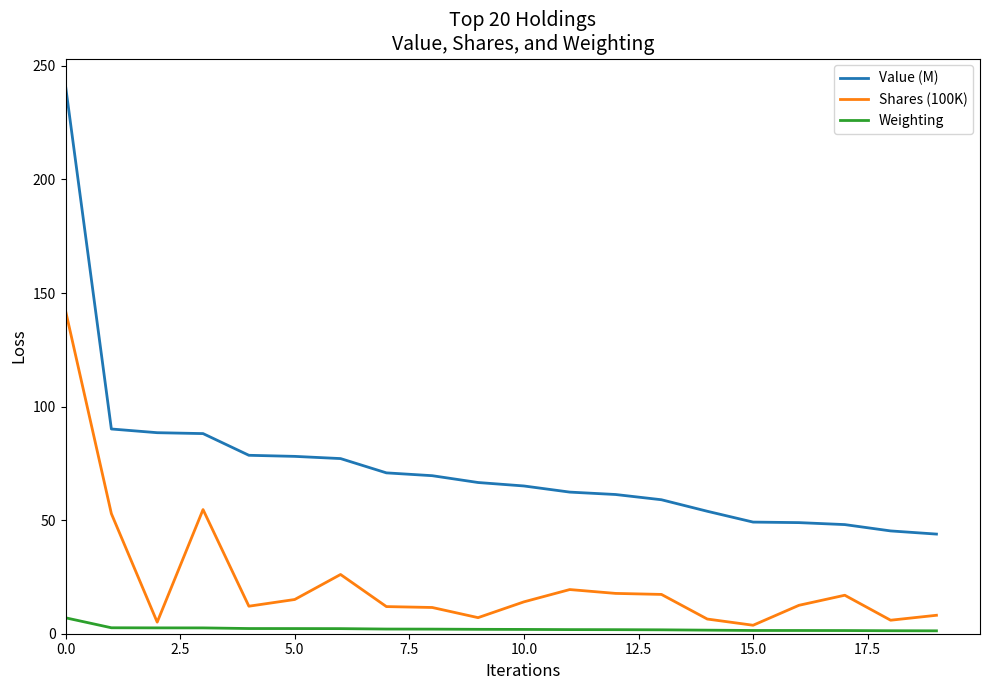

True or false: Shares (100K) has more than 1 interior local peaks.

True